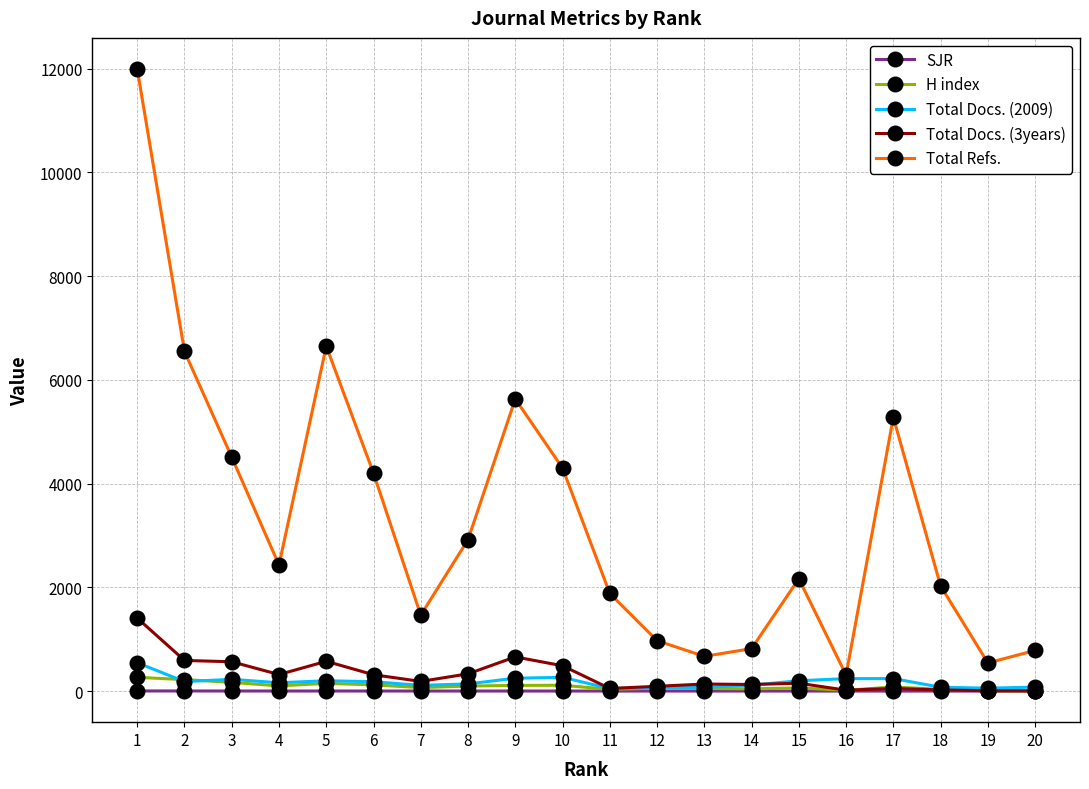

Which series changed the most between 5 and 15?

Total Refs.